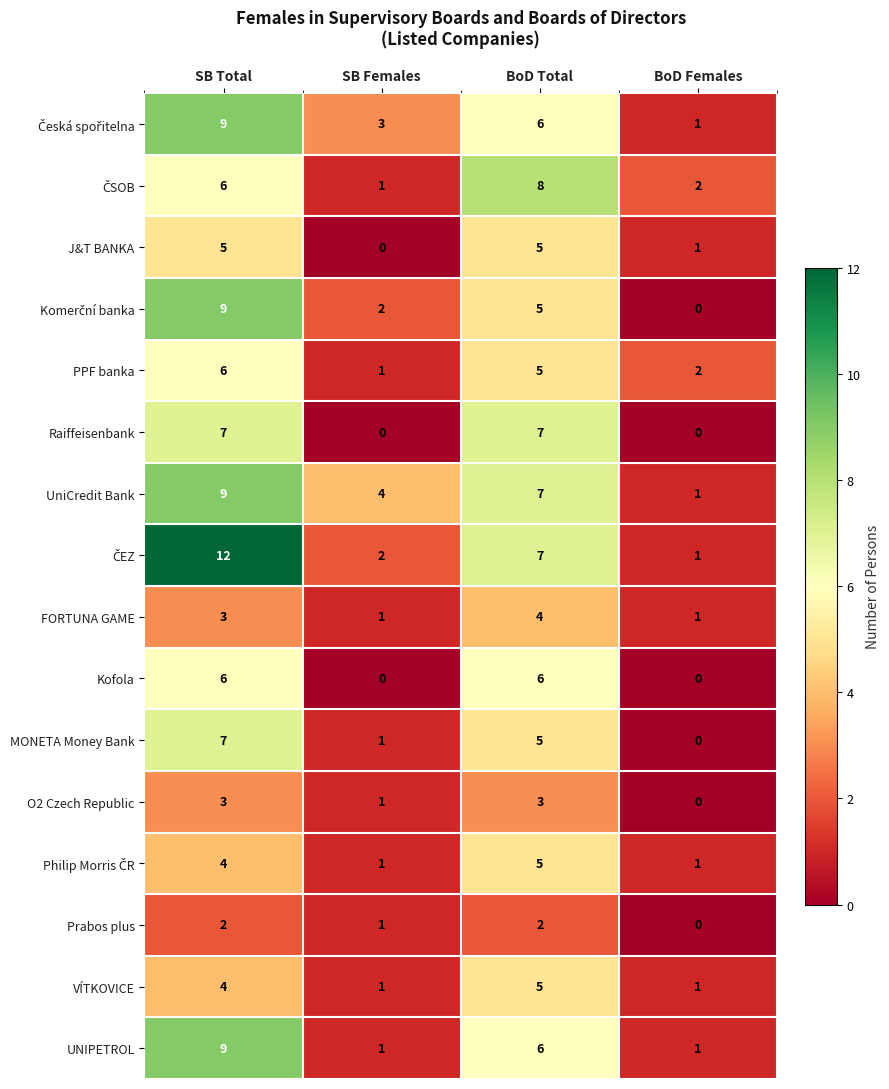

Is it true that Prabos plus equals 2 at SB Females?

False